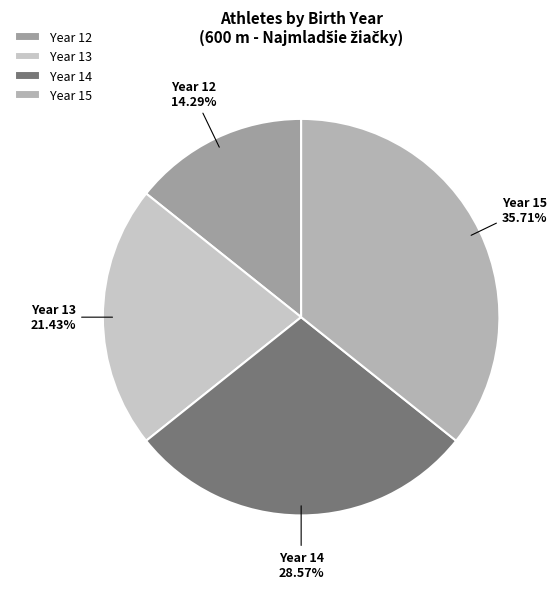

Is there a majority slice in this chart?

No